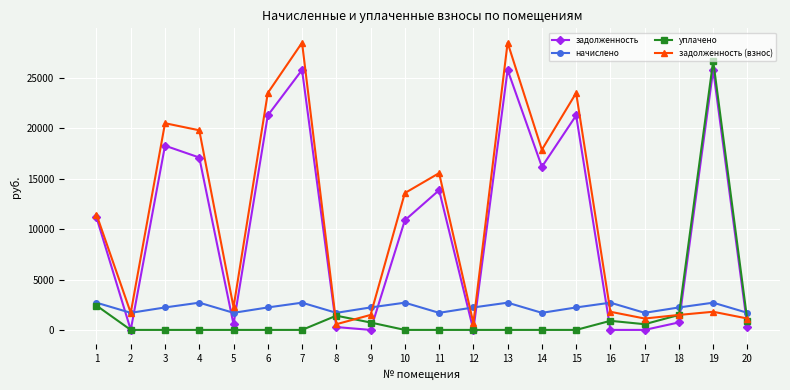

What is the highest value of the задолженность series?

25792.3